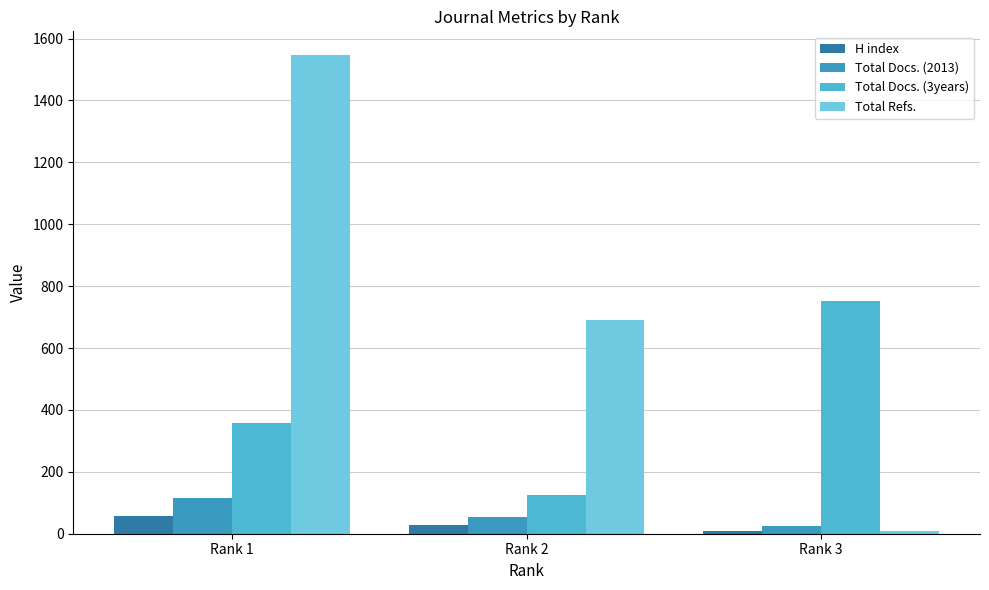

At which label does H index first exceed 28?

Rank 1